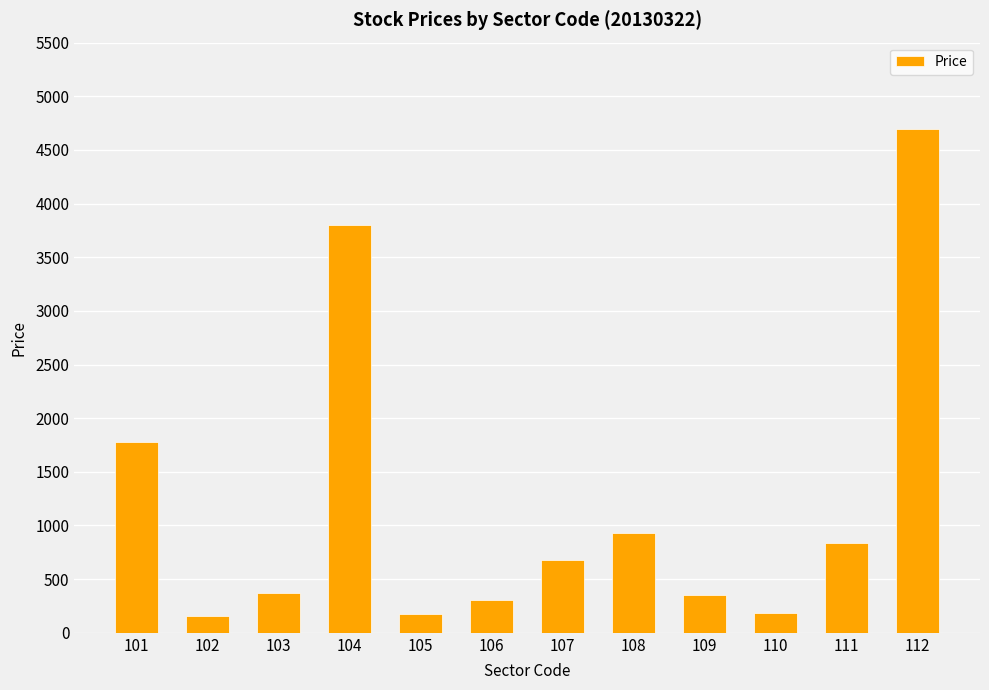

Is it true that the value at 109 is 558?

False